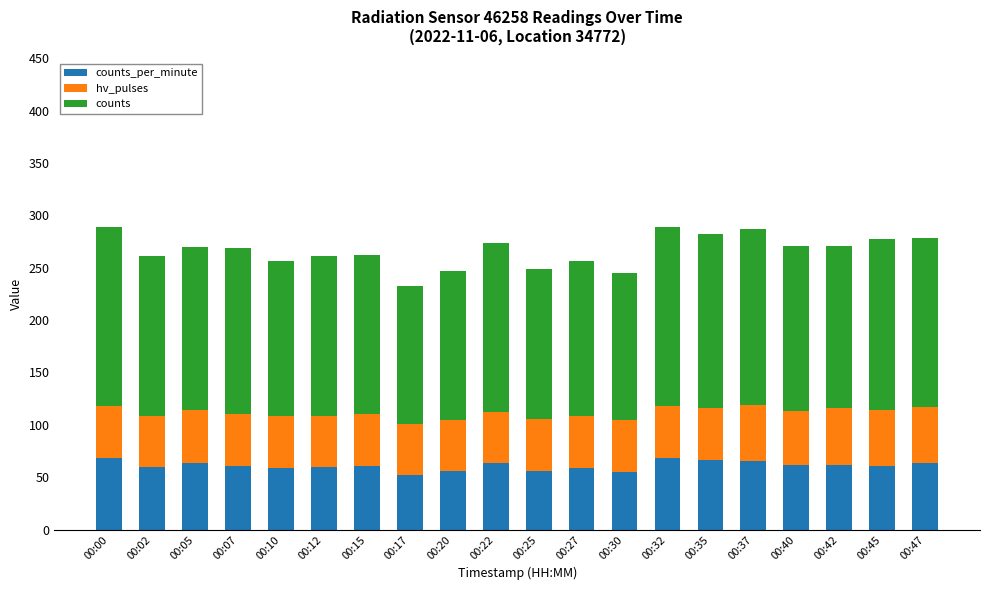

What are all the series names shown in the legend?

counts_per_minute, hv_pulses, counts